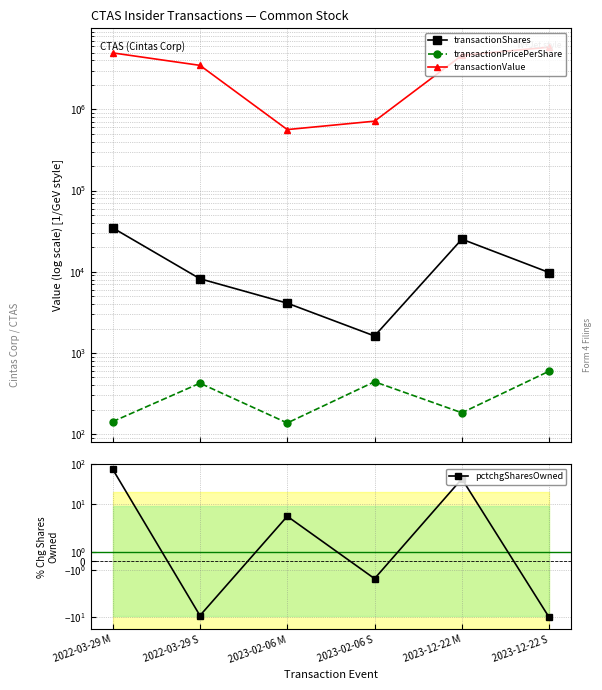

What is the value of the transactionShares point at the 3rd from the left?

4102.0